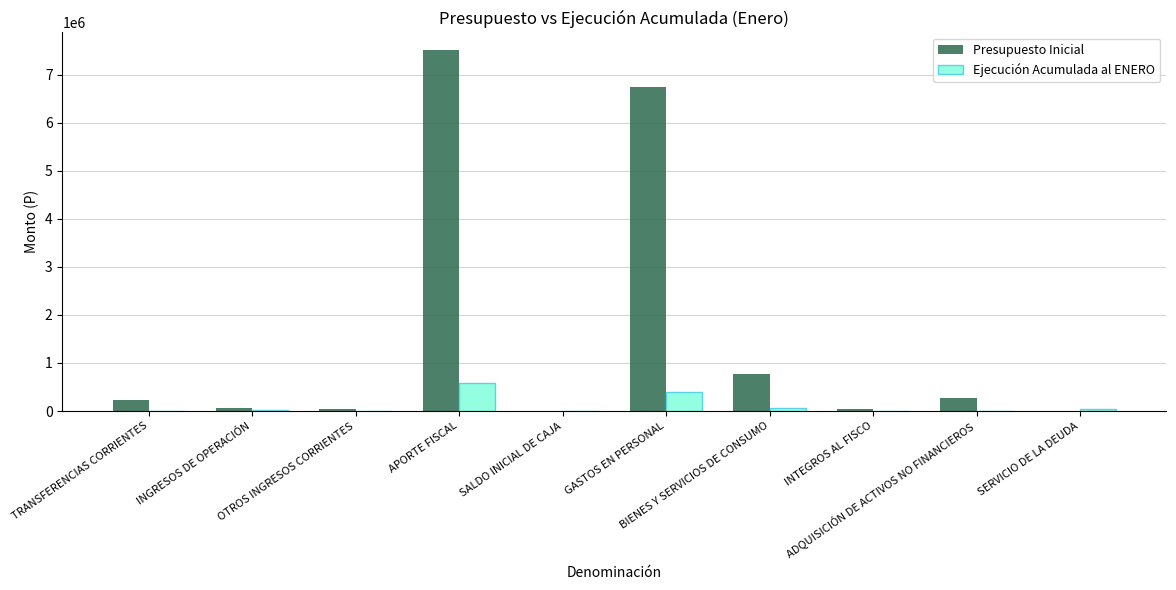

What is the total value across all series at BIENES Y SERVICIOS DE CONSUMO?

845842